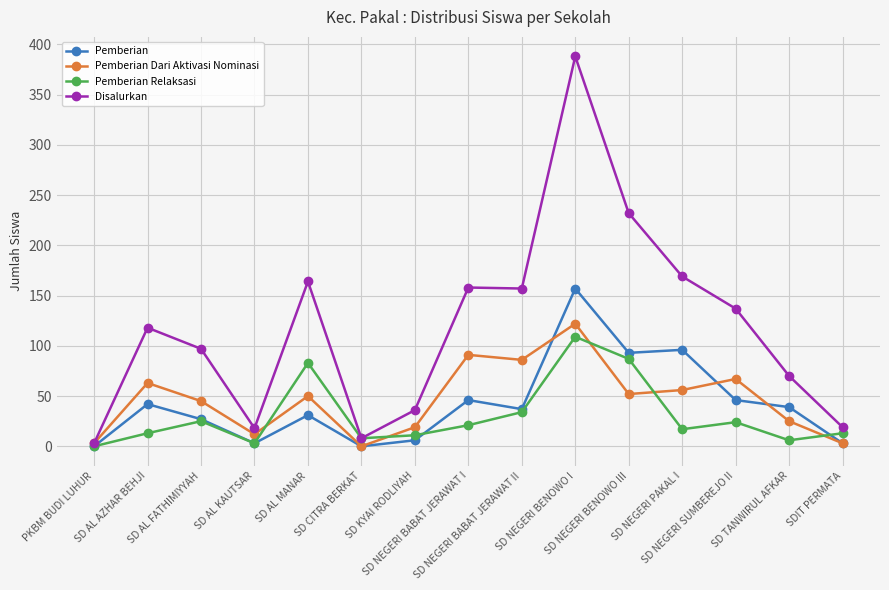

What is the total value across all series at SD NEGERI BENOWO III?

464